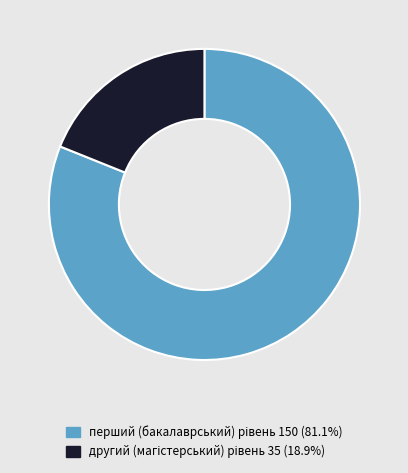

Does any single category account for the majority?

Yes